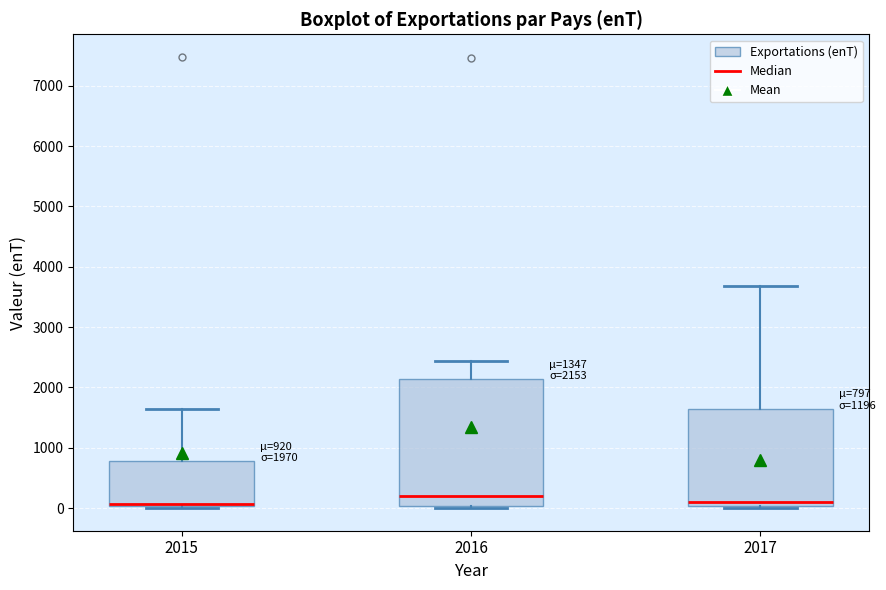

Which box is the tallest, from its lower edge to its upper edge?

2016